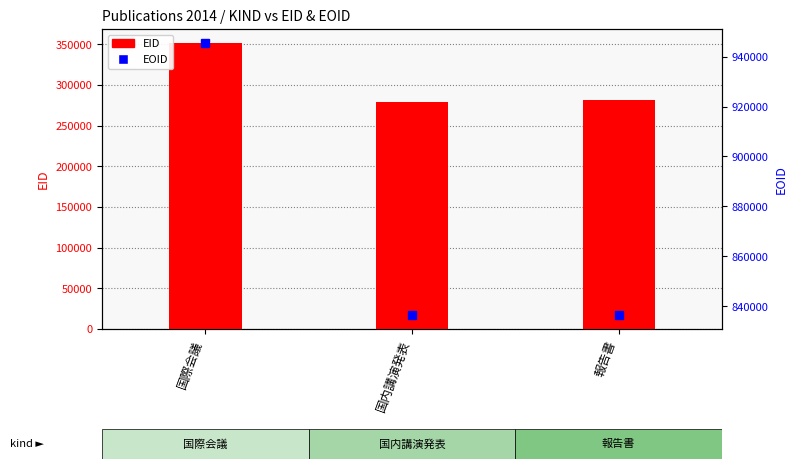

What are all the series names shown in the legend?

EID, EOID